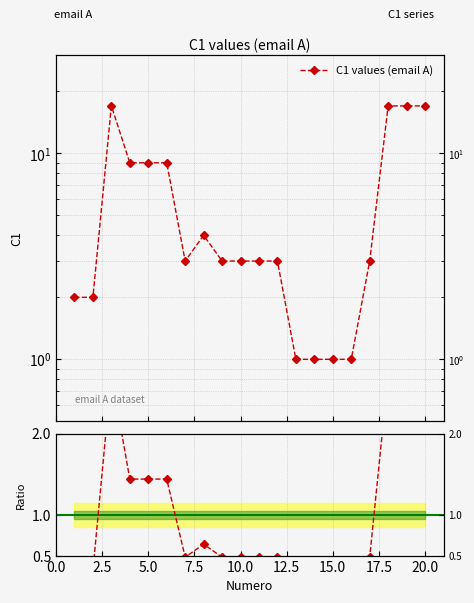

At which category does the data reach its first local peak?

3